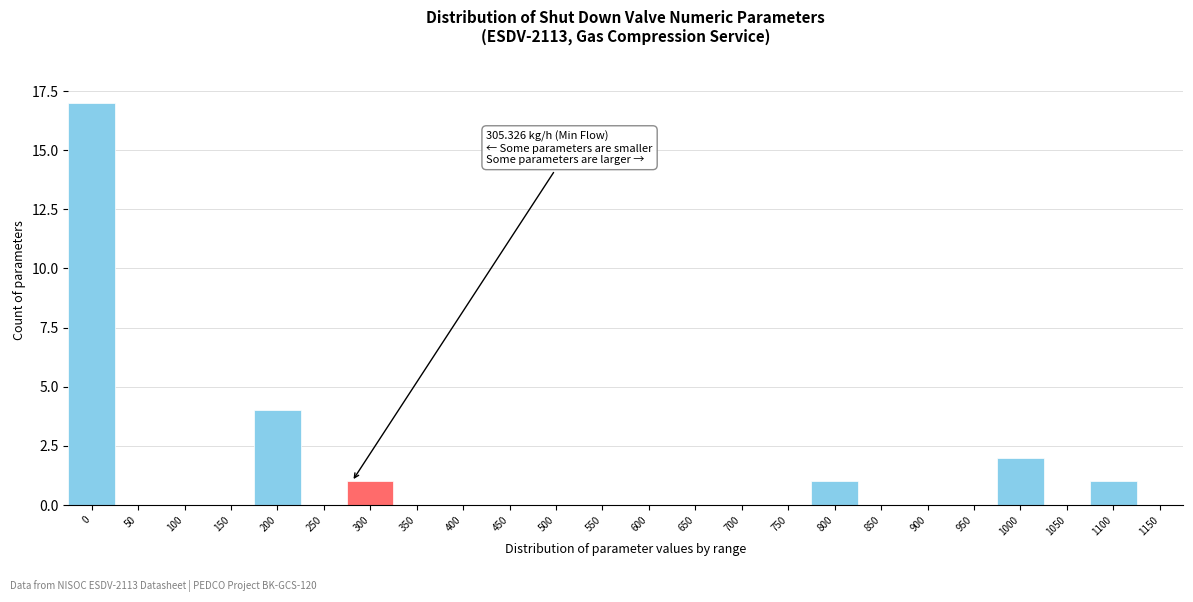

Reading left to right, what are all the values shown in this chart?

0=17	50=0	100=0	150=0	200=4	250=0	300=1	350=0	400=0	450=0	500=0	550=0	600=0	650=0	700=0	750=0	800=1	850=0	900=0	950=0	1000=2	1050=0	1100=1	1150=0